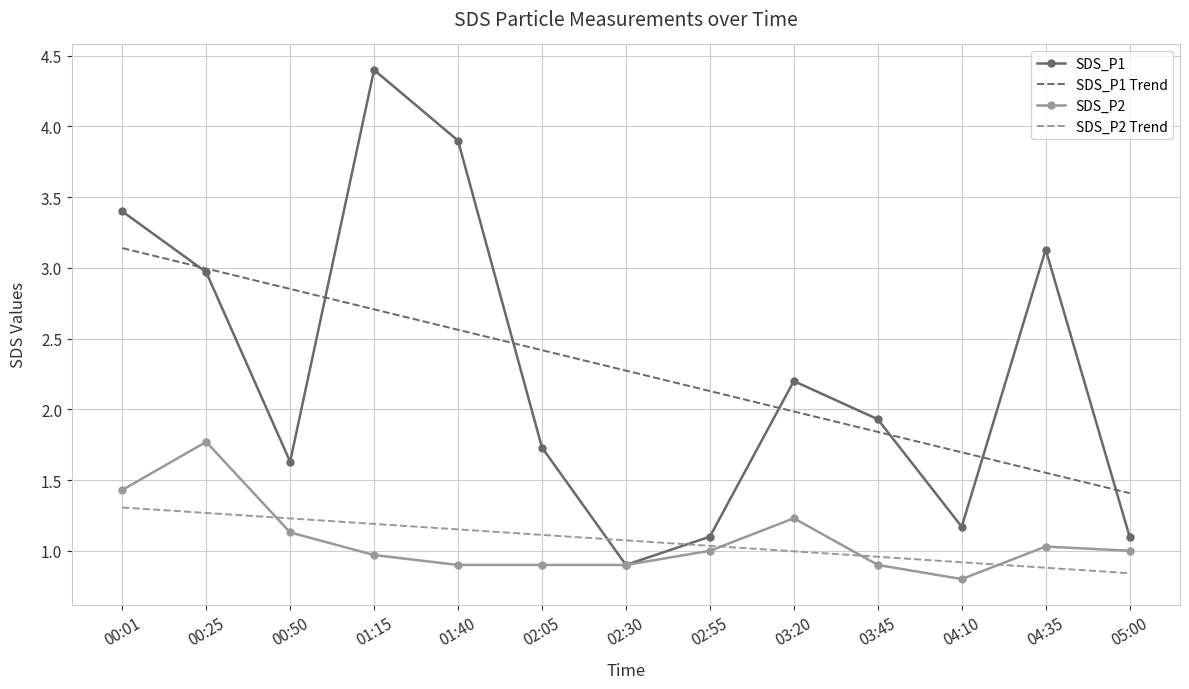

Is it true that SDS_P1 equals 1.9 at 03:45?

True